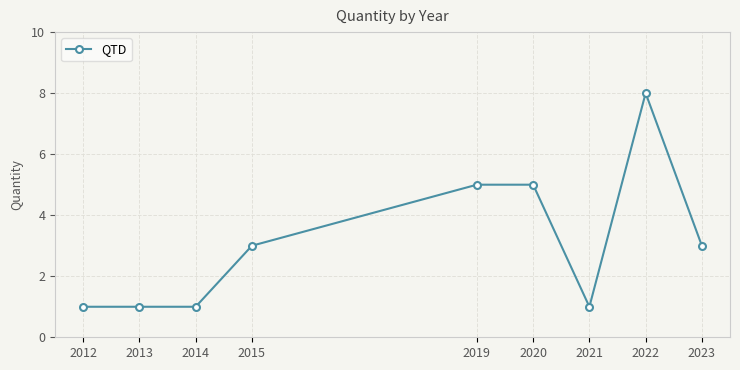

What is the difference between the maximum and minimum values?

7